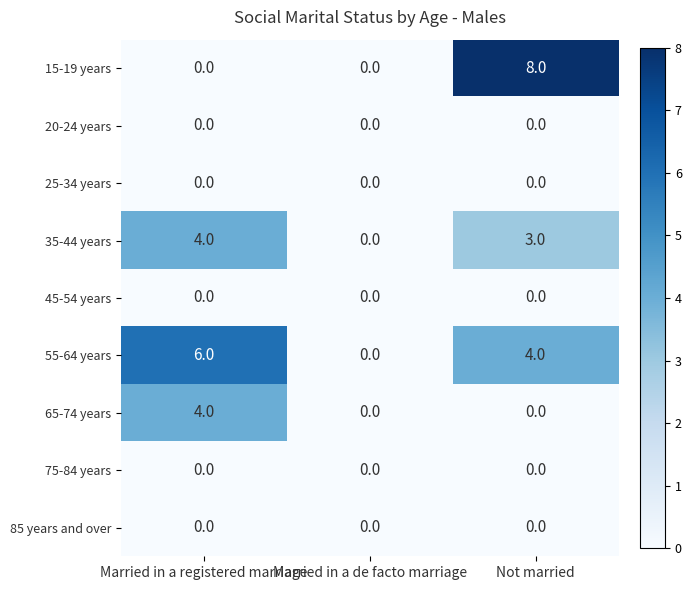

Count the 55-64 years values in the range 0 to 6.

3